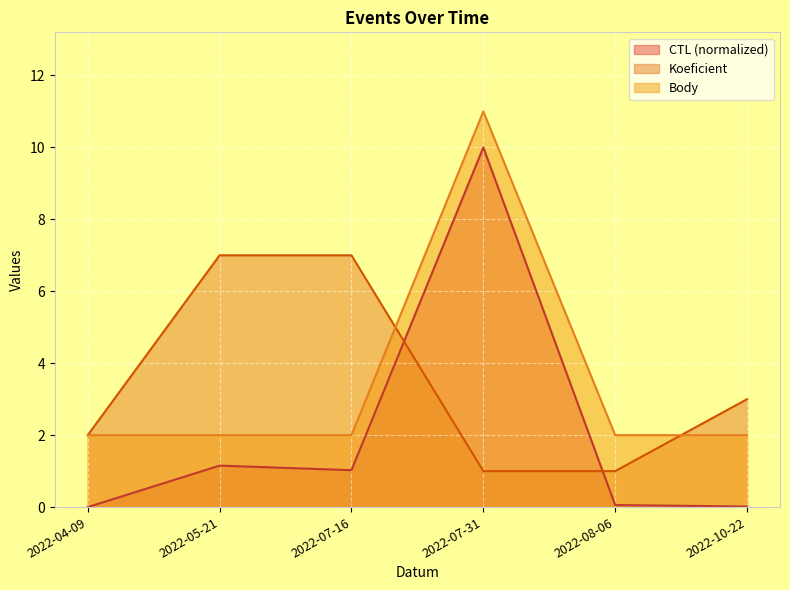

What is the average value of the Koeficient series?

3.5